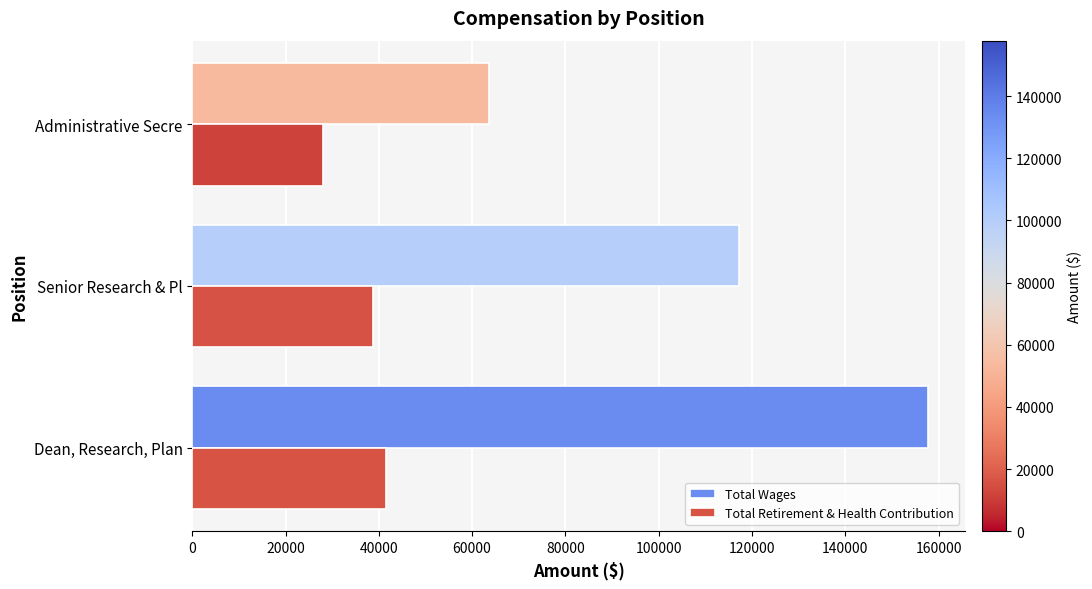

What is the smallest value displayed?

27951